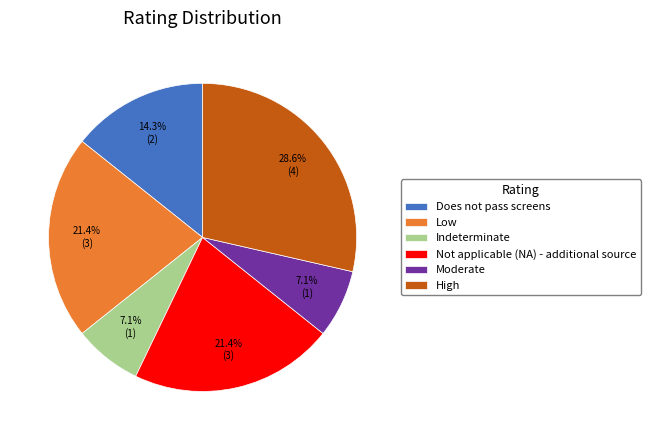

Is the sum of Not applicable (NA) - additional source and Indeterminate greater than half?

No